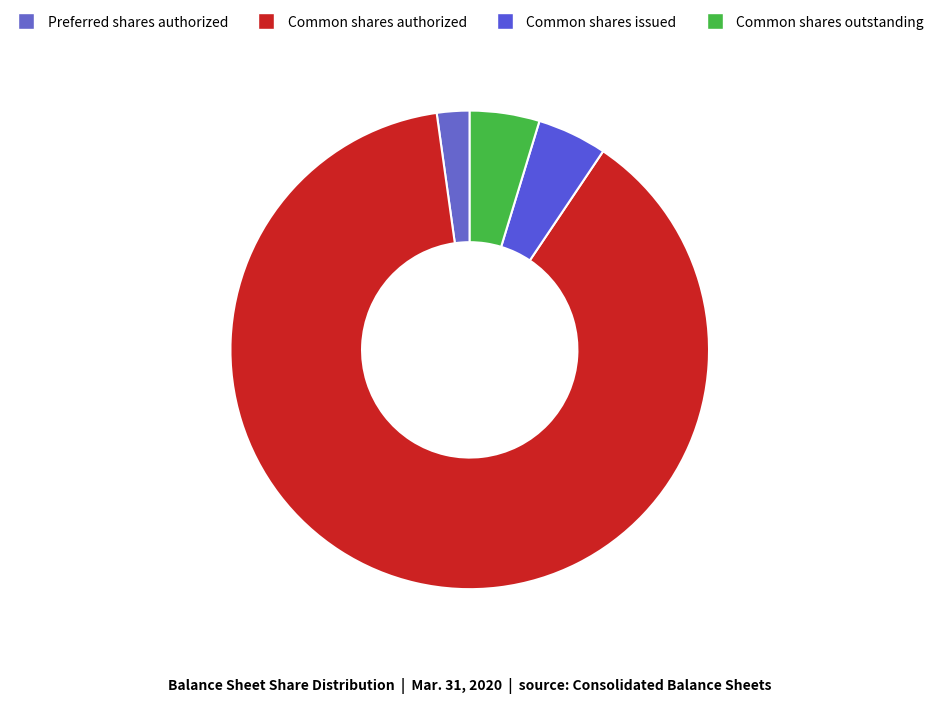

Count the number of slices in the pie.

4